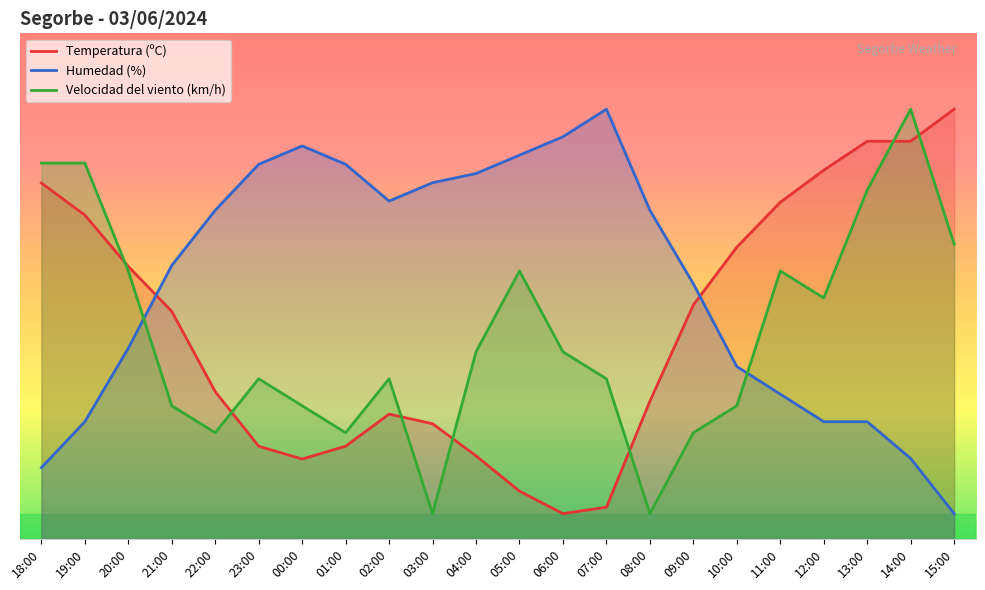

Reading right to left, extract all data points from this chart.

Temperatura (ºC): 85.0	78.7	78.7	72.9	66.6	57.7	46.3	27.2	6.3	5.0	9.4	16.4	22.8	24.7	18.3	15.8	18.3	29.1	45.0	53.9	64.0	70.4
Humedad (%): 5.0	15.9	23.2	23.2	28.6	34.1	50.5	65.0	85.0	79.5	75.9	72.3	70.5	66.8	74.1	77.7	74.1	65.0	54.1	37.7	23.2	14.1
Velocidad del viento (km/h): 58.3	85.0	69.0	47.7	53.0	26.3	21.0	5.0	31.7	37.0	53.0	37.0	5.0	31.7	21.0	26.3	31.7	21.0	26.3	53.0	74.3	74.3